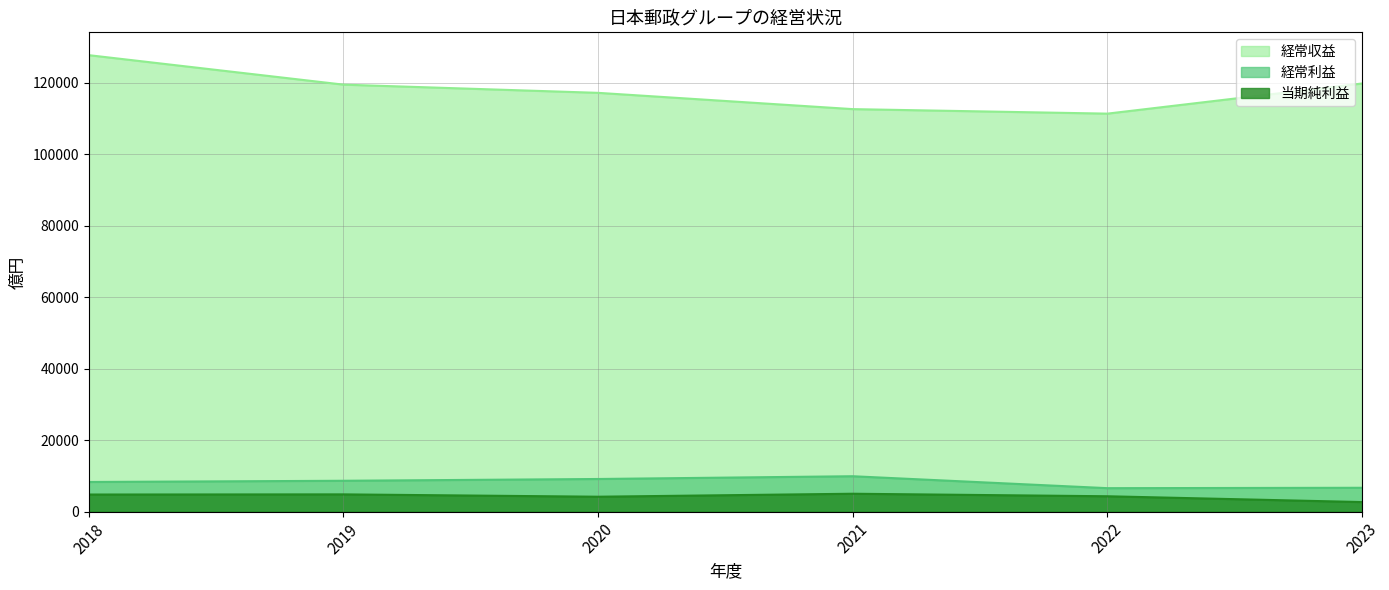

In 当期純利益, how many points are lower than both neighbors (excluding endpoints)?

1